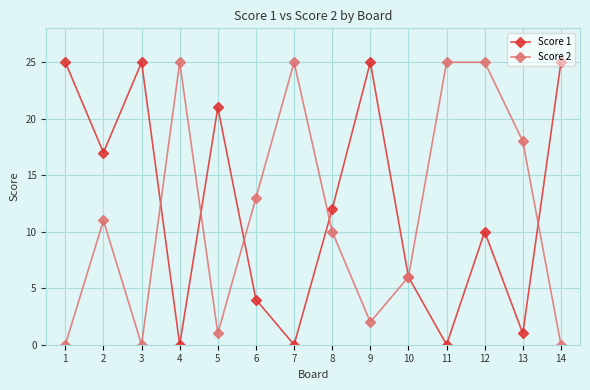

What are all the series names shown in the legend?

Score 1, Score 2